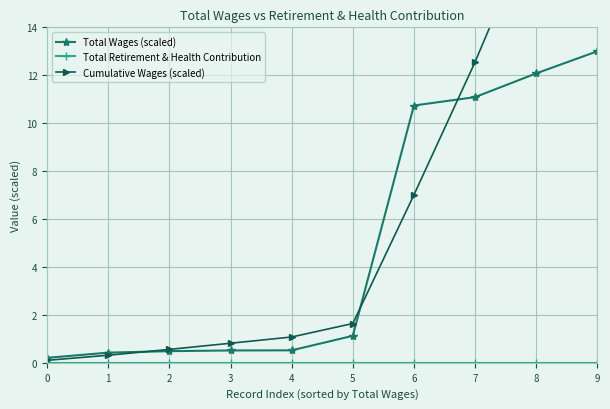

Does the chart display data point markers on the line(s)?

Yes